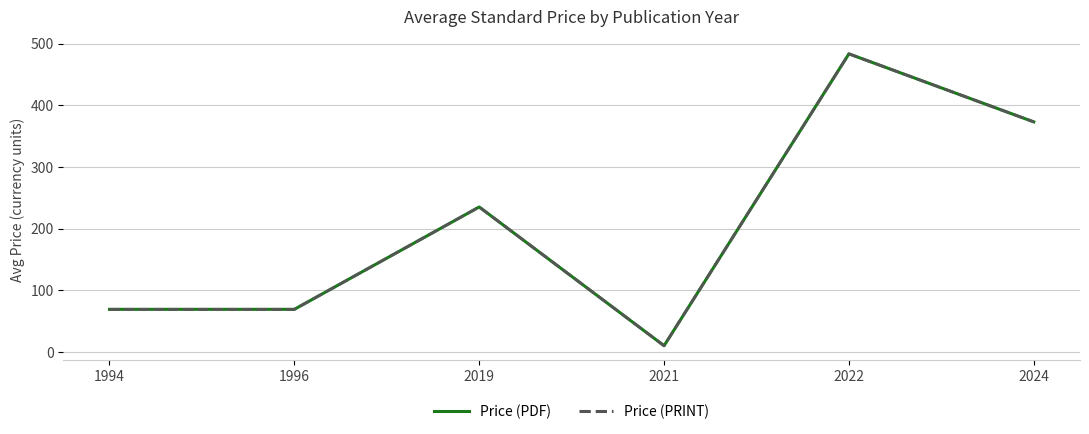

Does the chart have visible grid lines?

Yes